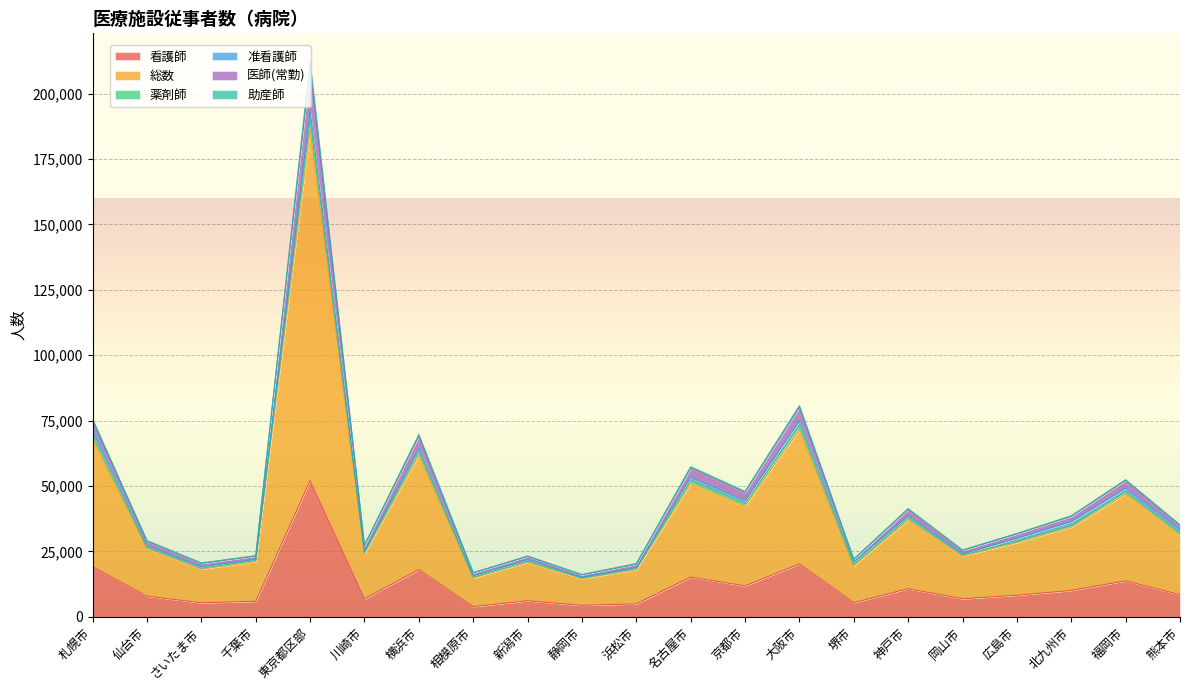

What are all the series names shown in the legend?

看護師, 総数, 薬剤師, 准看護師, 医師(常勤), 助産師